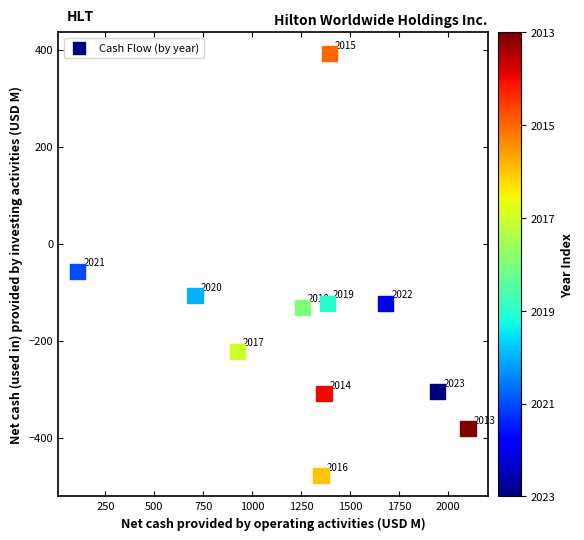

What Y value in the scatter plot is closest to -43?

-57